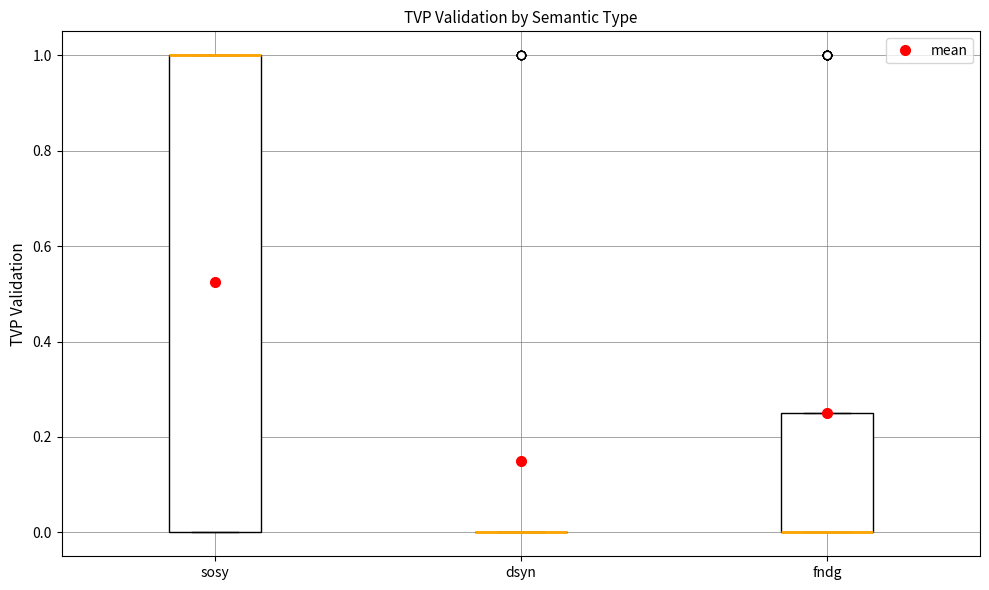

Reading left to right, read every box against the y-axis: the position of its median line, the range the box covers, and the ends of its whiskers. The values are not printed on the chart, so give them approximately, as read against the axis.

sosy: median 1.00 (drawn on the box's upper edge), box 0.00 to 1.00, whiskers 0.00 to 1.00
dsyn: box collapsed to a line at 0.00, whiskers 0.00 to 0.00
fndg: median 0.00 (drawn on the box's lower edge), box 0.00 to 0.26, whiskers 0.00 to 0.26